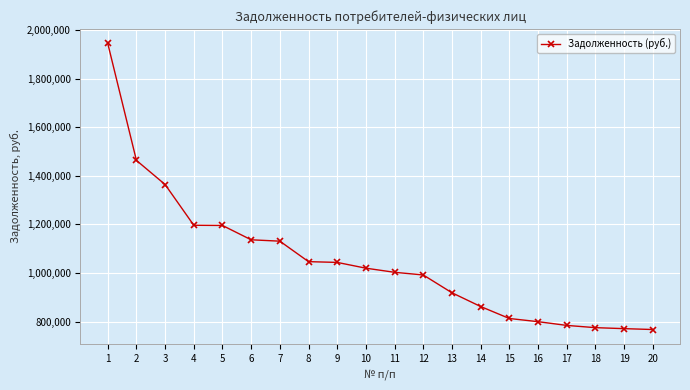

What is the difference between the maximum and second lowest values?

1174384.4